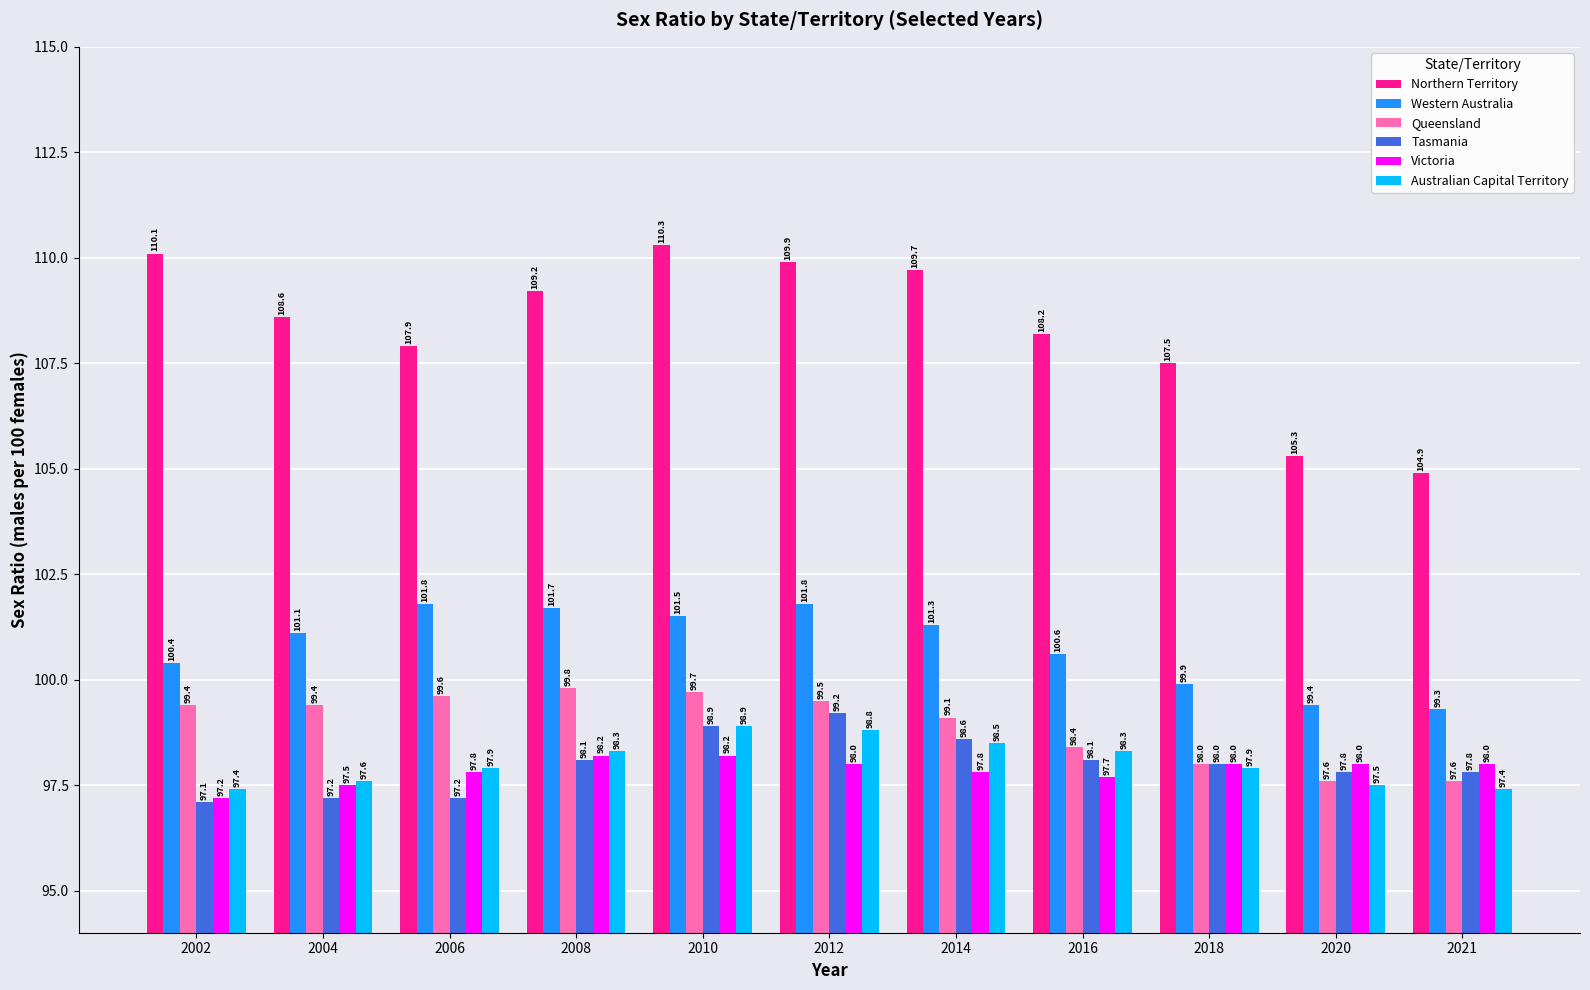

Reading right to left, extract all data points from this chart.

Northern Territory: 104.9	105.3	107.5	108.2	109.7	109.9	110.3	109.2	107.9	108.6	110.1
Western Australia: 99.3	99.4	99.9	100.6	101.3	101.8	101.5	101.7	101.8	101.1	100.4
Queensland: 97.6	97.6	98.0	98.4	99.1	99.5	99.7	99.8	99.6	99.4	99.4
Tasmania: 97.8	97.8	98.0	98.1	98.6	99.2	98.9	98.1	97.2	97.2	97.1
Victoria: 98.0	98.0	98.0	97.7	97.8	98.0	98.2	98.2	97.8	97.5	97.2
Australian Capital Territory: 97.4	97.5	97.9	98.3	98.5	98.8	98.9	98.3	97.9	97.6	97.4